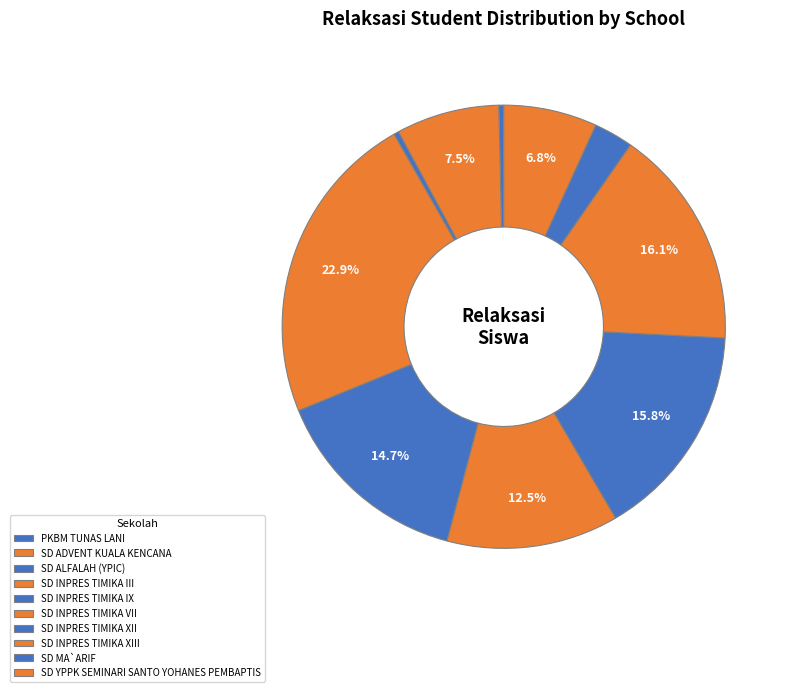

How many segments does this pie chart have?

10